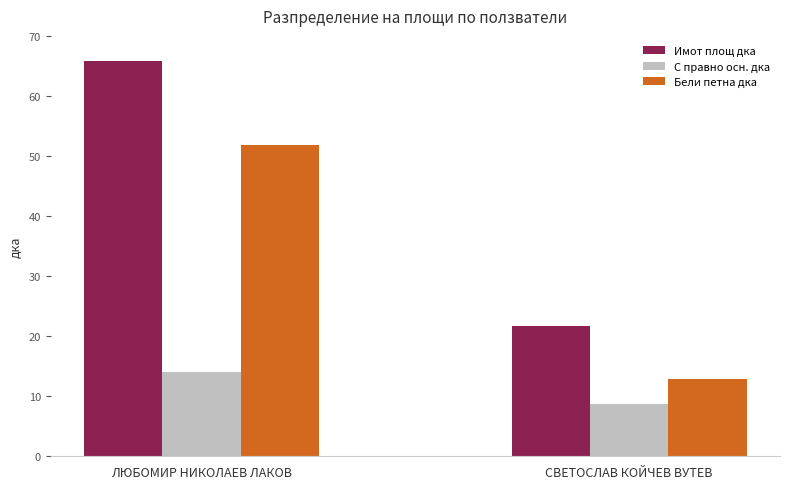

How many bars are there in total?

6